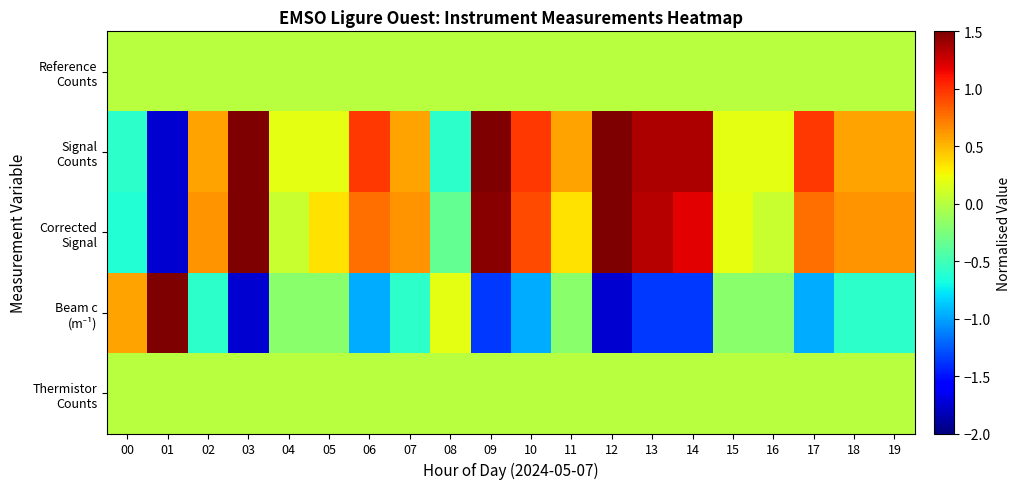

Which series has the largest total across all categories?

Signal Counts